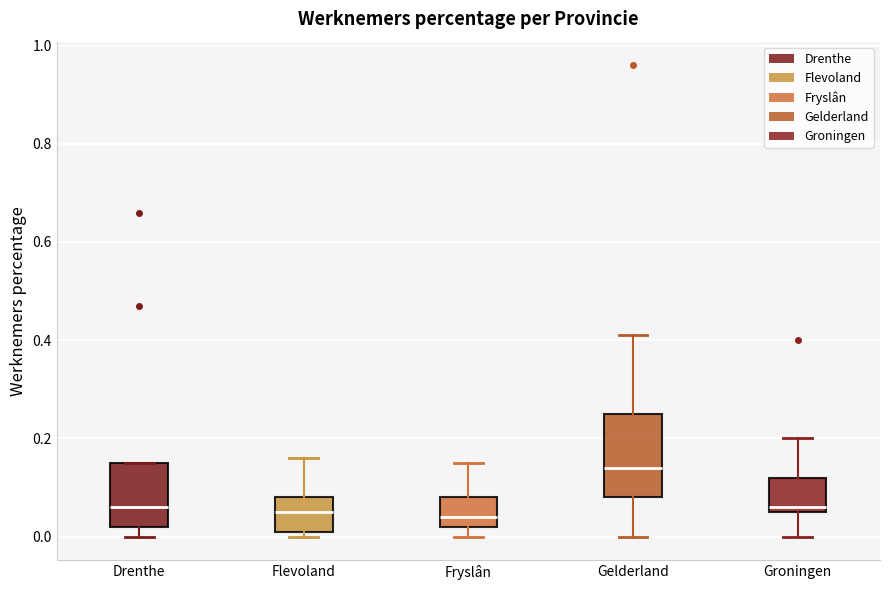

Reading left to right, transcribe this box plot: for each box, give where its median line is, the range the box spans, and where its two whiskers end, as read against the y-axis. The values are not printed on the chart, so give them approximately, as read against the axis.

Drenthe: median 0.06, box 0.02 to 0.16, whiskers 0.00 to 0.16
Flevoland: median 0.06, box 0.02 to 0.08, whiskers 0.00 to 0.16
Fryslân: median 0.04, box 0.02 to 0.08, whiskers 0.00 to 0.16
Gelderland: median 0.14, box 0.08 to 0.26, whiskers 0.00 to 0.42
Groningen: median 0.06 (just above the box's lower edge), box 0.06 to 0.12, whiskers 0.00 to 0.20